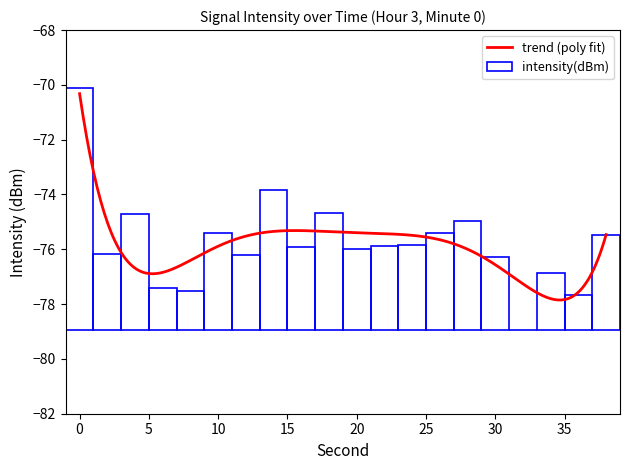

What is the approximate value at 12?

2.7